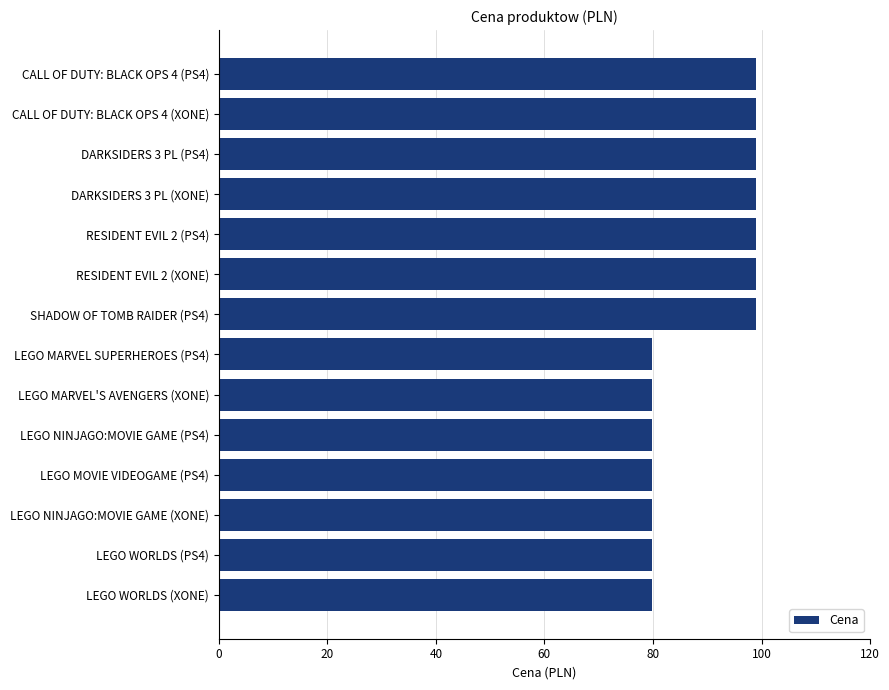

What is the difference between the maximum and minimum values?

19.1